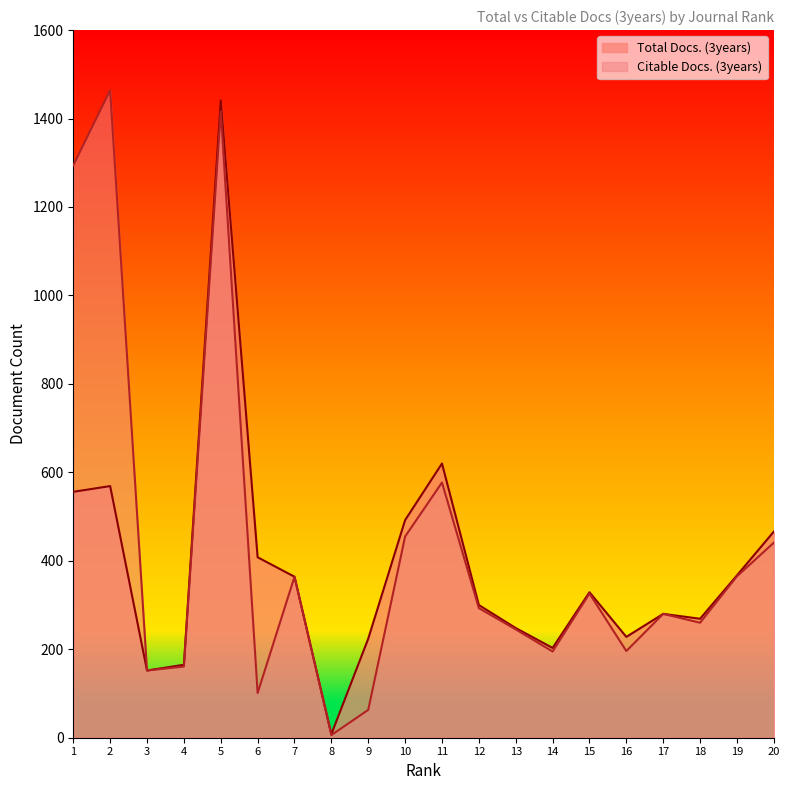

List the series in order of their overall mean, lowest first.

Total Docs. (3years), Citable Docs. (3years)